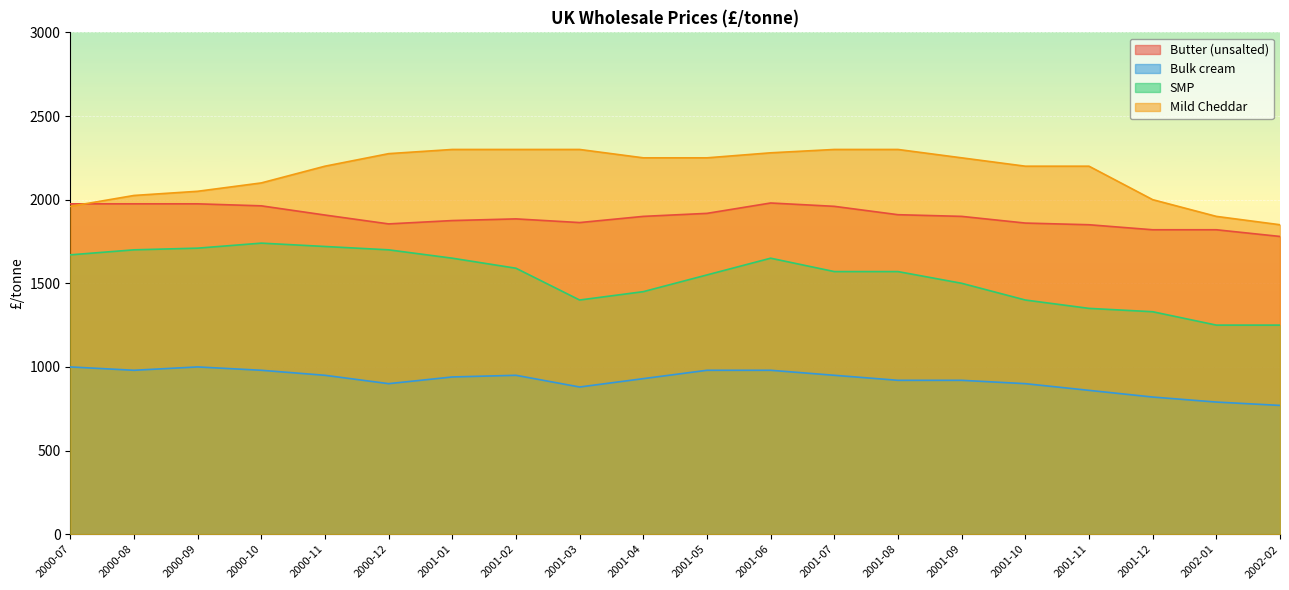

At which category is the sum across all series the highest?

2001-06